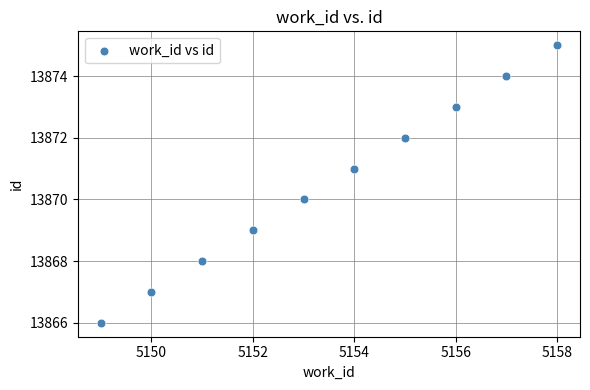

What is the range of Y values (max minus min)?

9